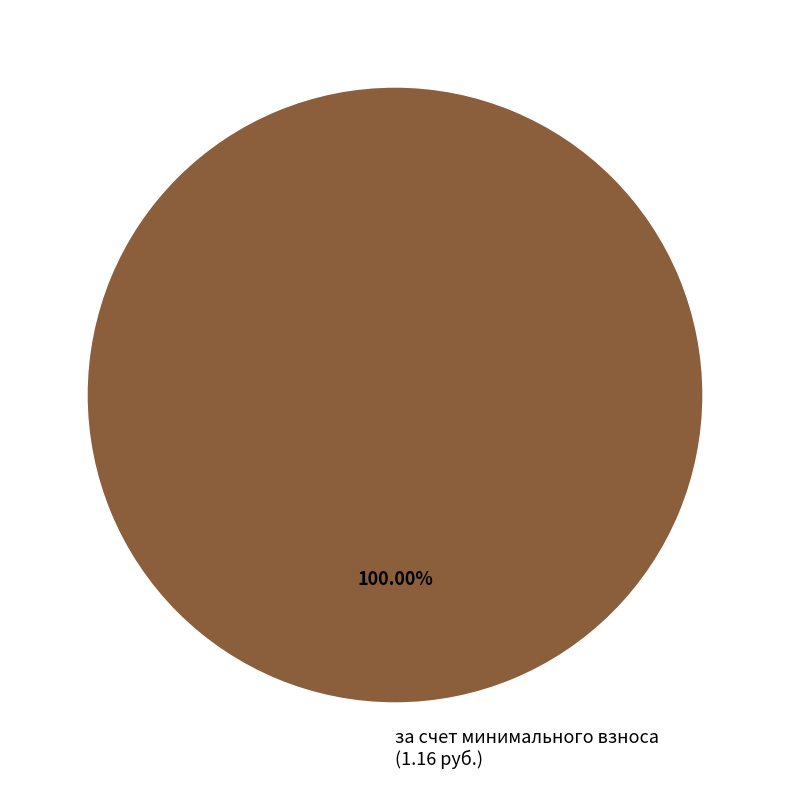

Is there a majority slice in this chart?

Yes